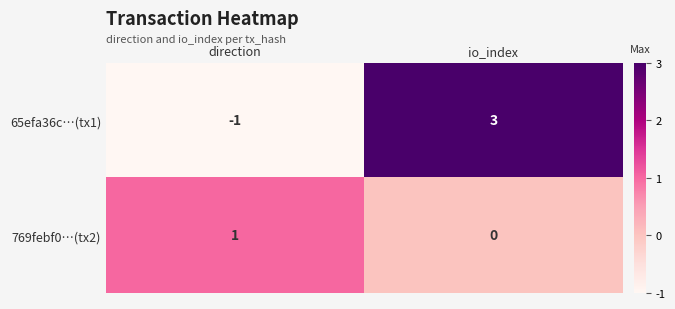

Between direction and io_index, which series saw the biggest shift?

65efa36c…(tx1)